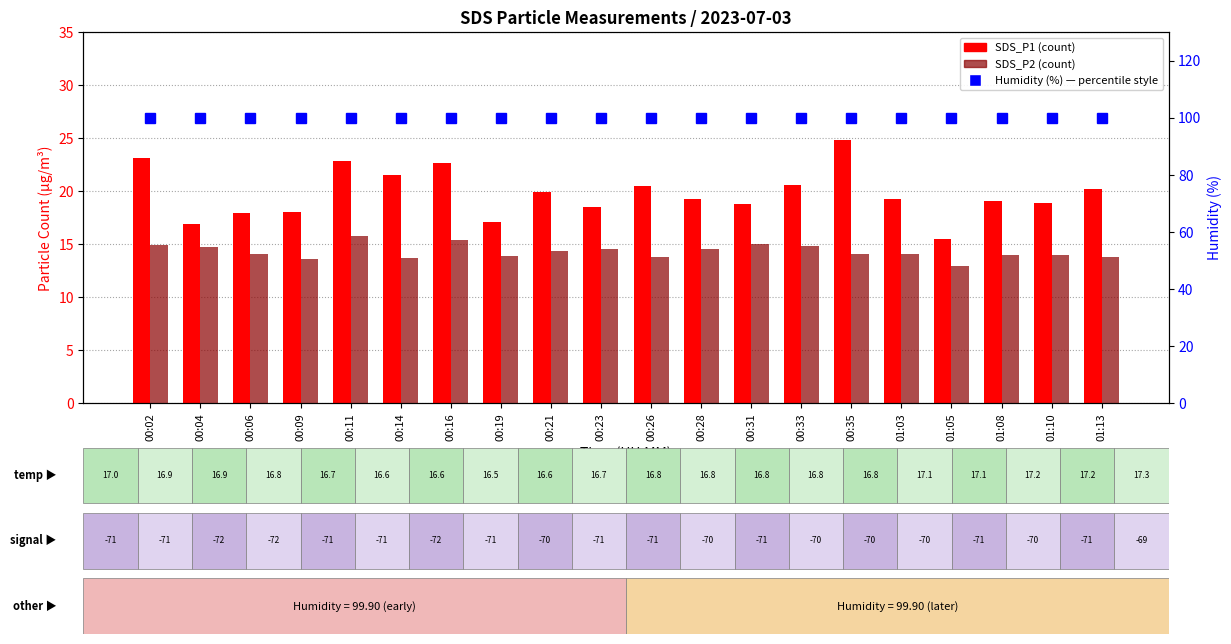

What is the difference between the maximum and second lowest values in the SDS_P1 series?

7.9